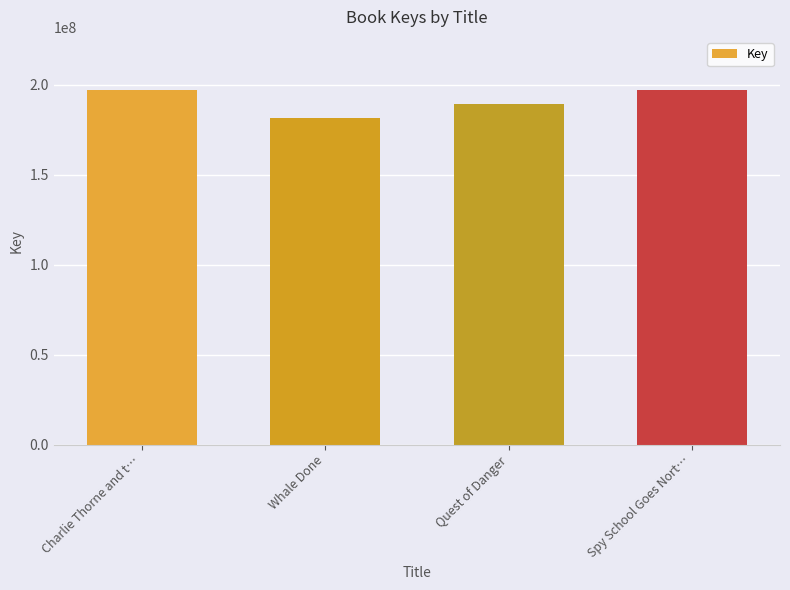

What is the label of the 2nd bar from the left?

Whale Done